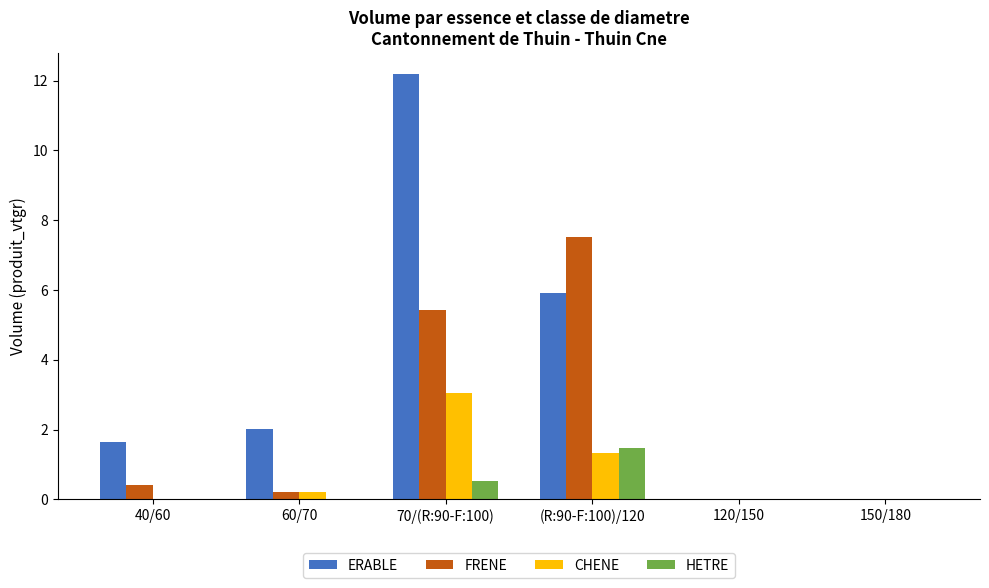

At which label is CHENE closest to 1?

(R:90-F:100)/120